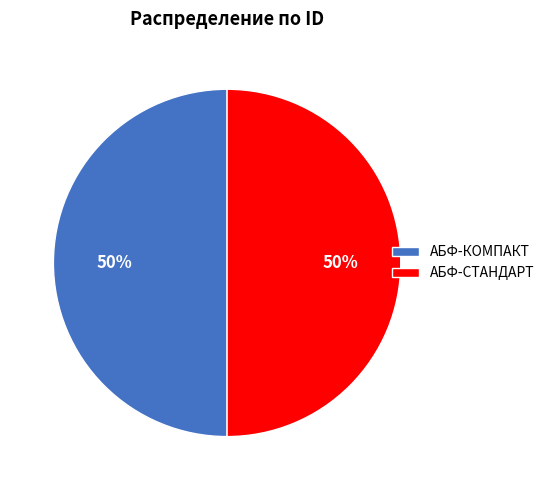

What is the ratio of the value at АБФ-КОМПАКТ to the value at АБФ-СТАНДАРТ?

1.0